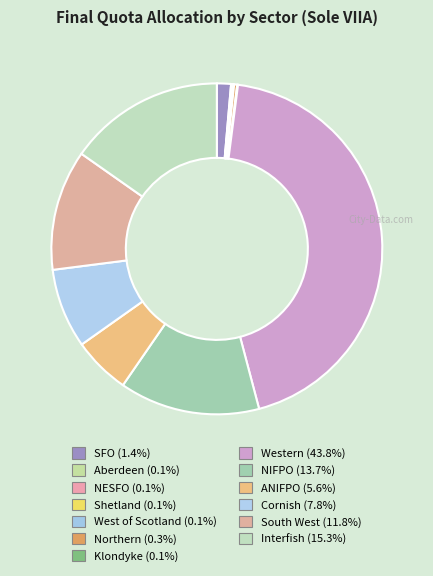

How many segments does this pie chart have?

13